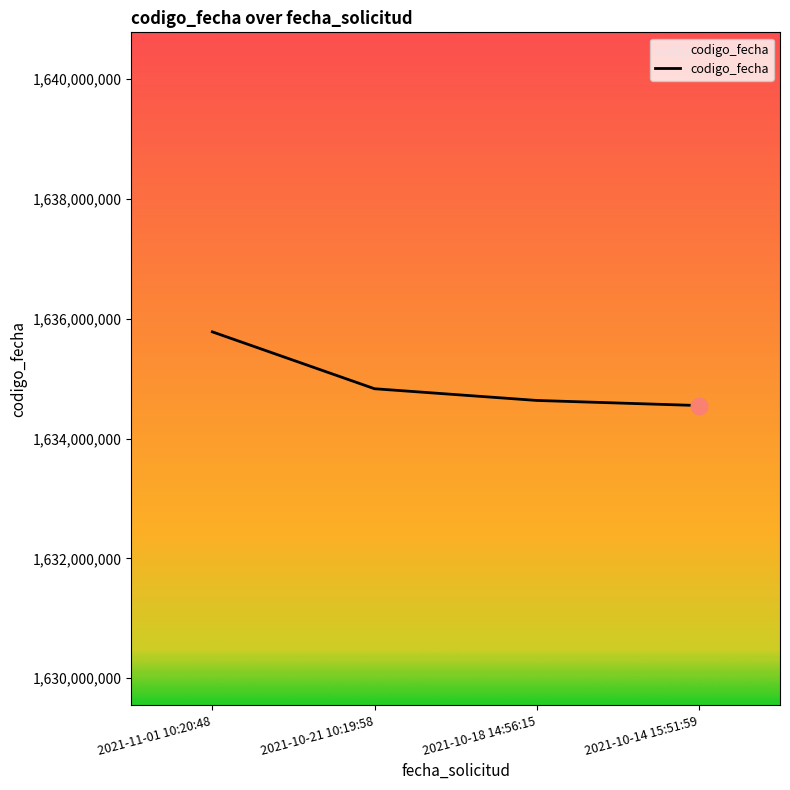

The value at 2021-10-18 14:56:15 is 1634637854. True or false?

True